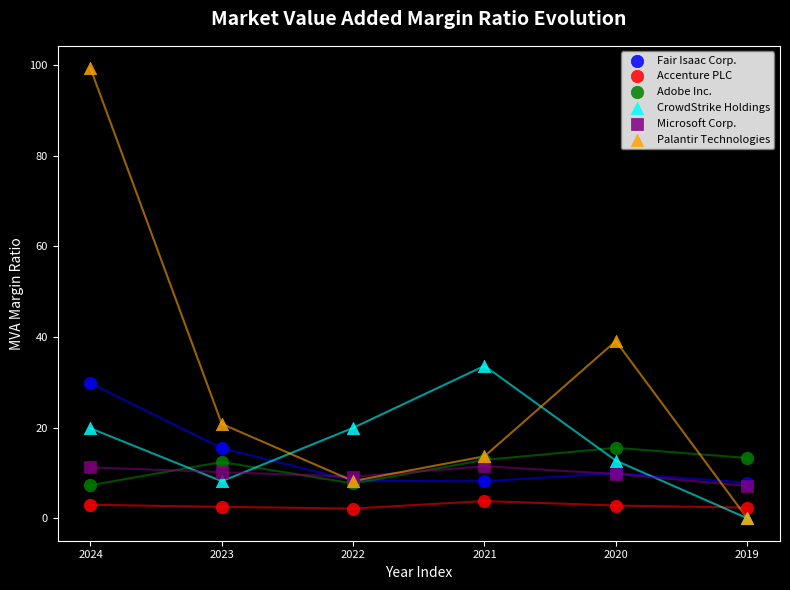

In the Palantir Technologies series, what Y value is closest to 49?

39.1